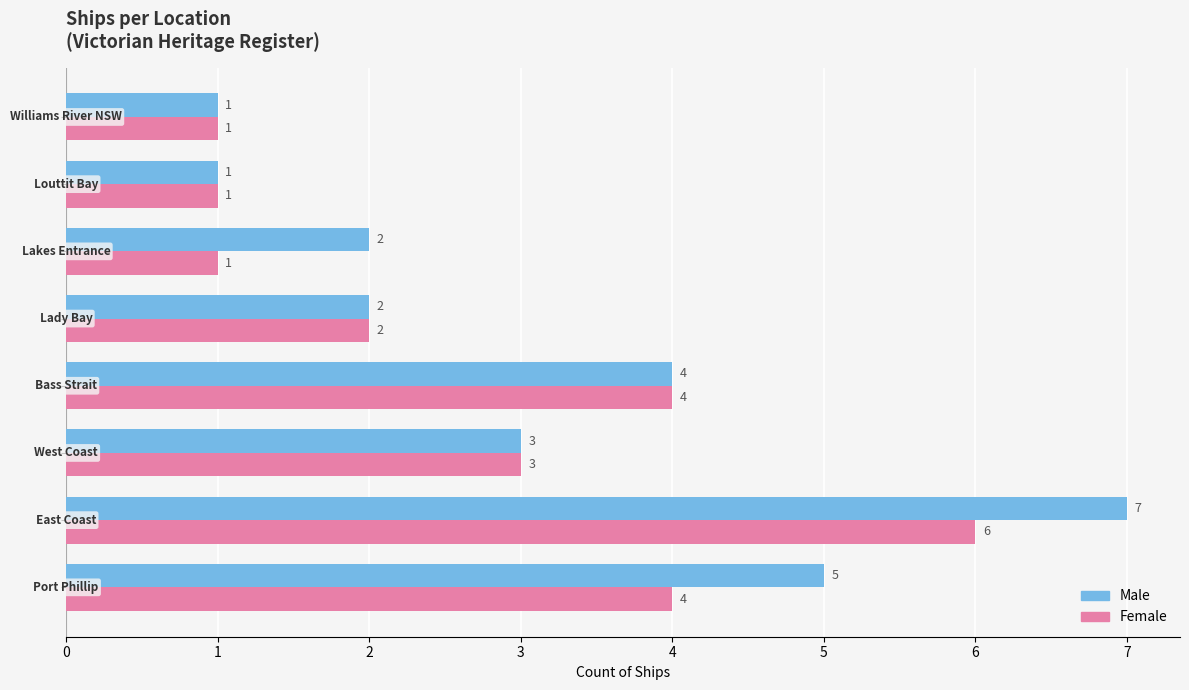

List the series in order of their overall mean, lowest first.

Female, Male